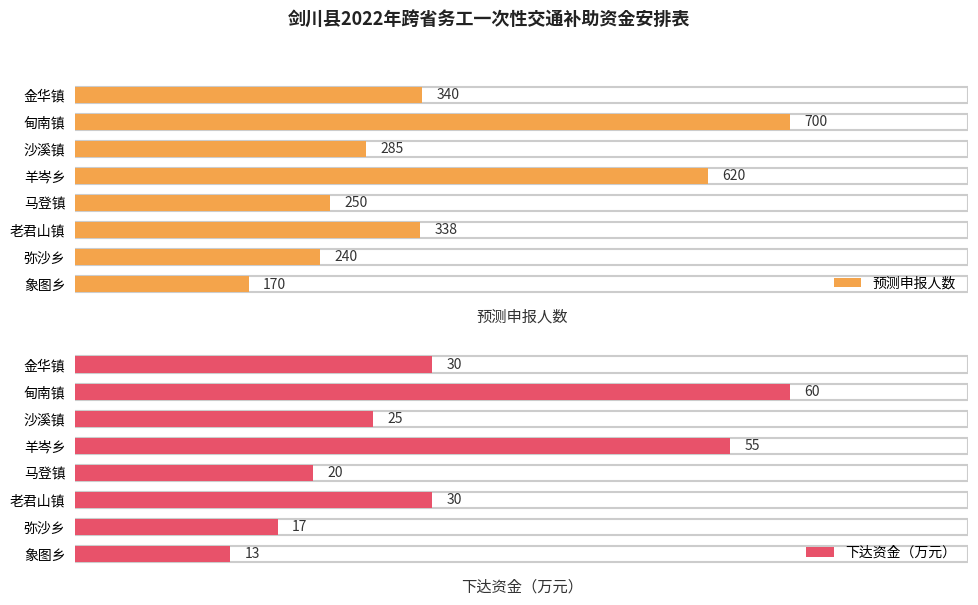

Where is 预测申报人数 nearest to the value 435?

金华镇